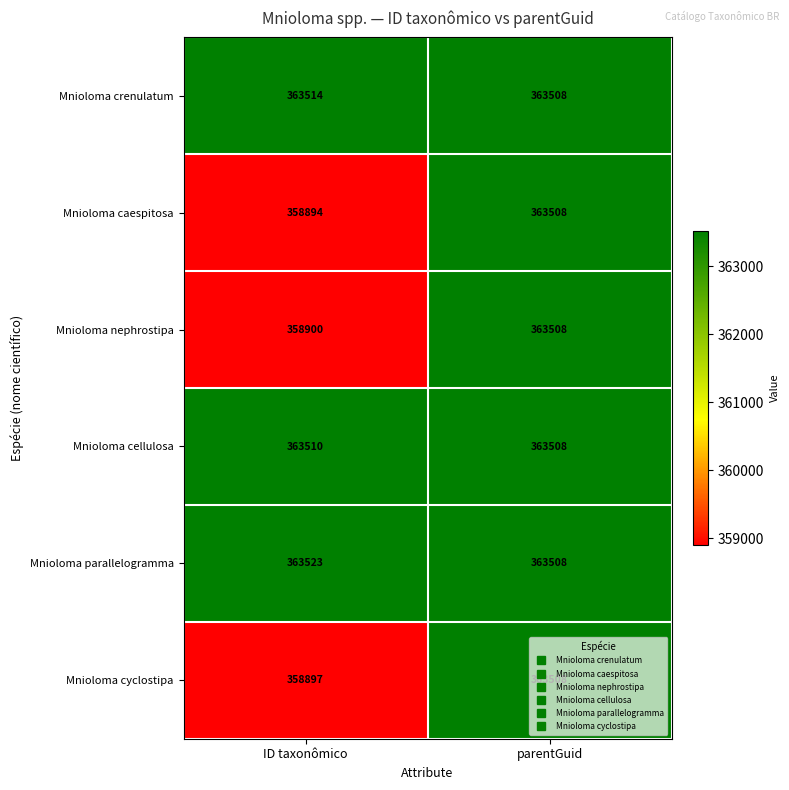

Which series has the largest total across all categories?

Mnioloma parallelogramma